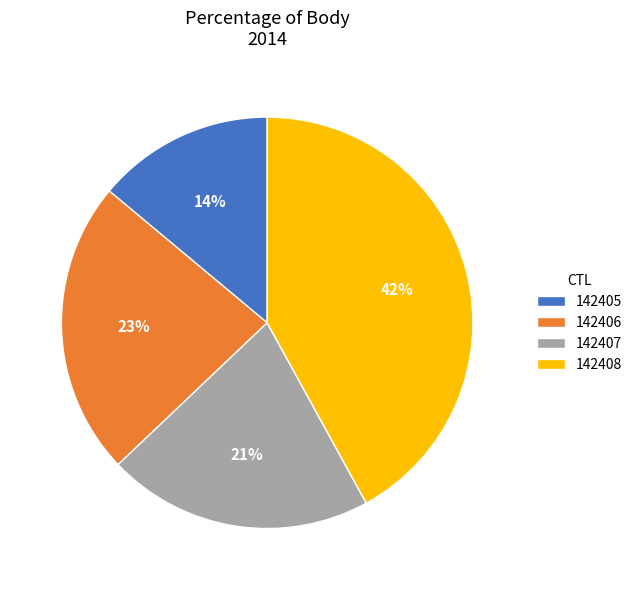

Between 142405 and 142407, which is larger?

142407